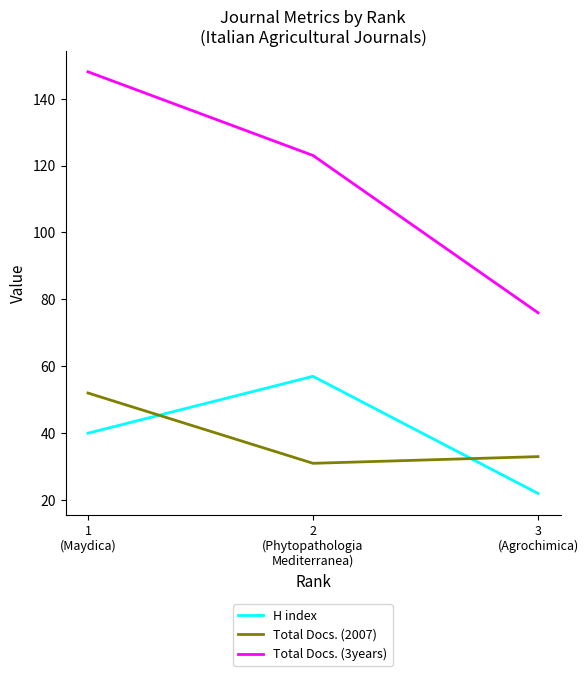

What is the sum of all H index values?

119